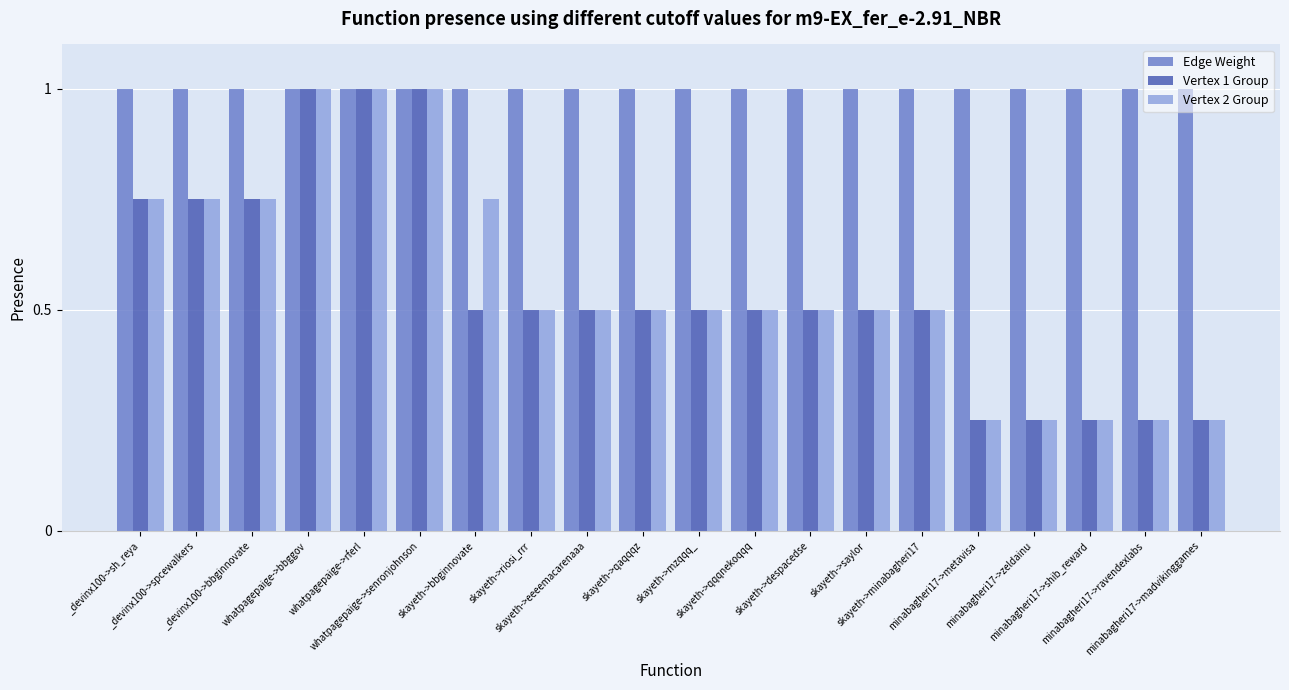

What is the highest value of the Vertex 2 Group series?

1.0